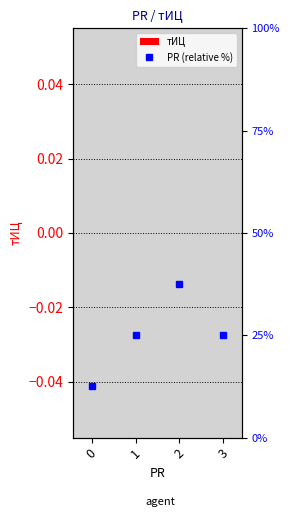

True or false: PR (relative %) has a value of 25.0 at 1.

True